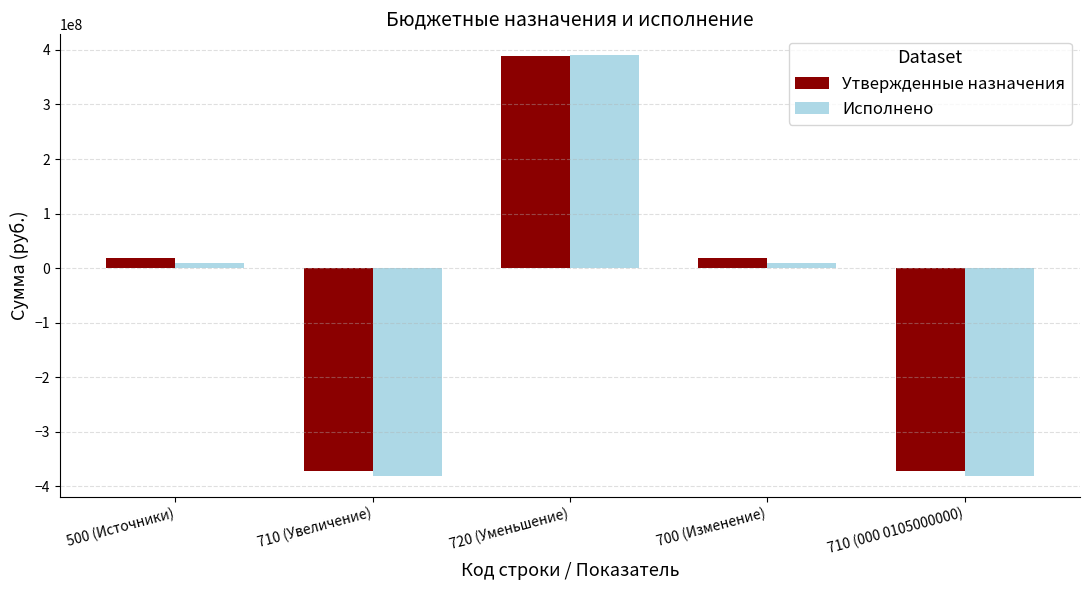

What are all the series names shown in the legend?

Утвержденные назначения, Исполнено